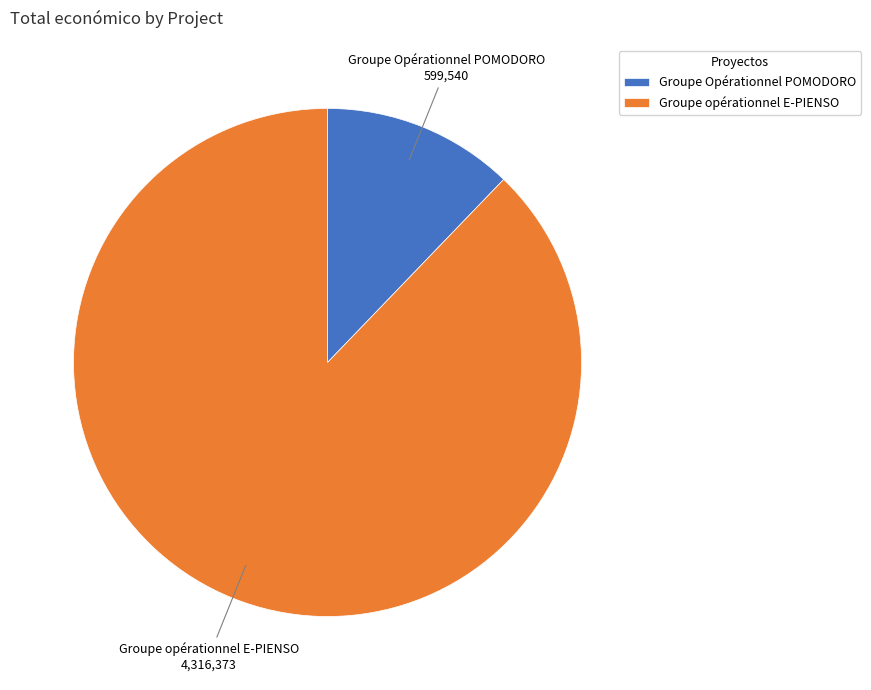

True or false: Groupe Opérationnel POMODORO accounts for 12% of the total.

True